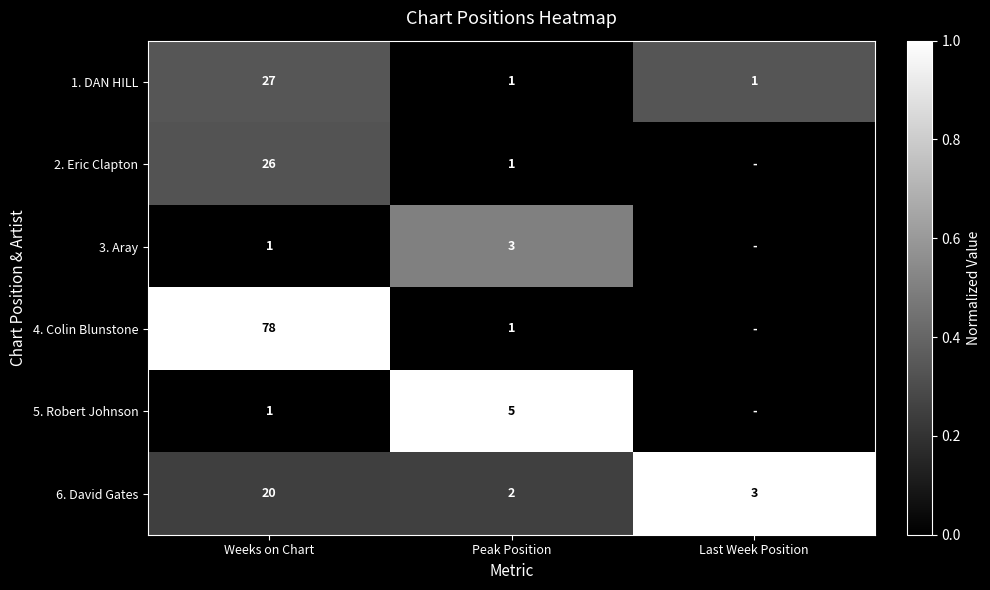

What is the difference between the 2. Eric Clapton values at Weeks on Chart and Peak Position?

25